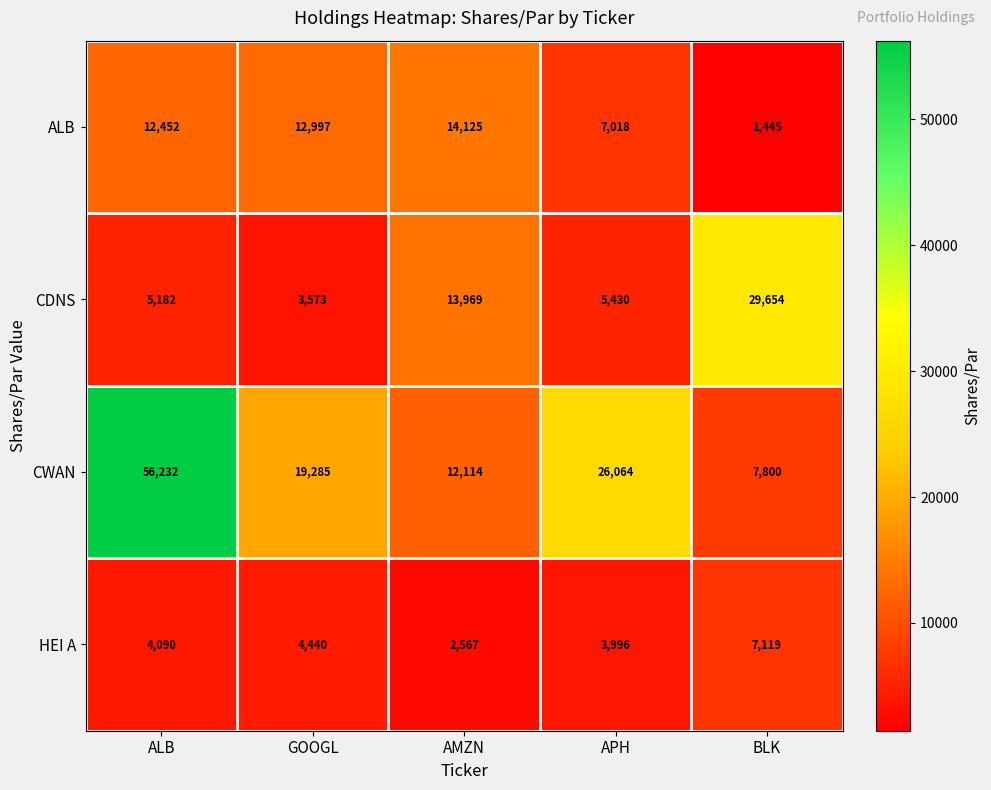

The HEI A series shows 3780 at BLK. True or false?

False